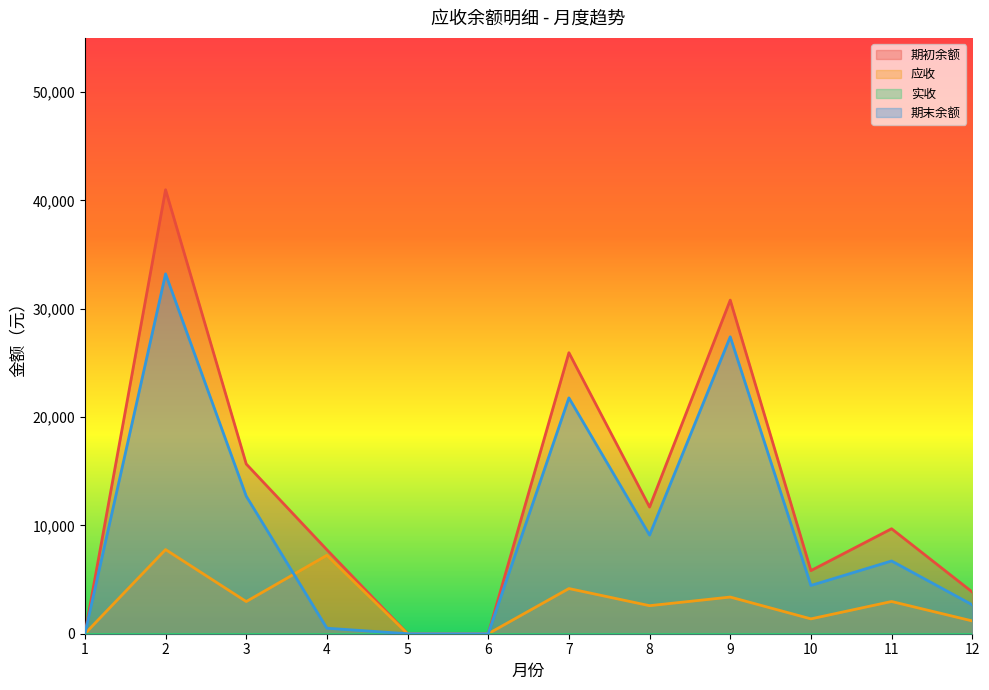

Between 7 and 10, which series saw the biggest shift?

期初余额